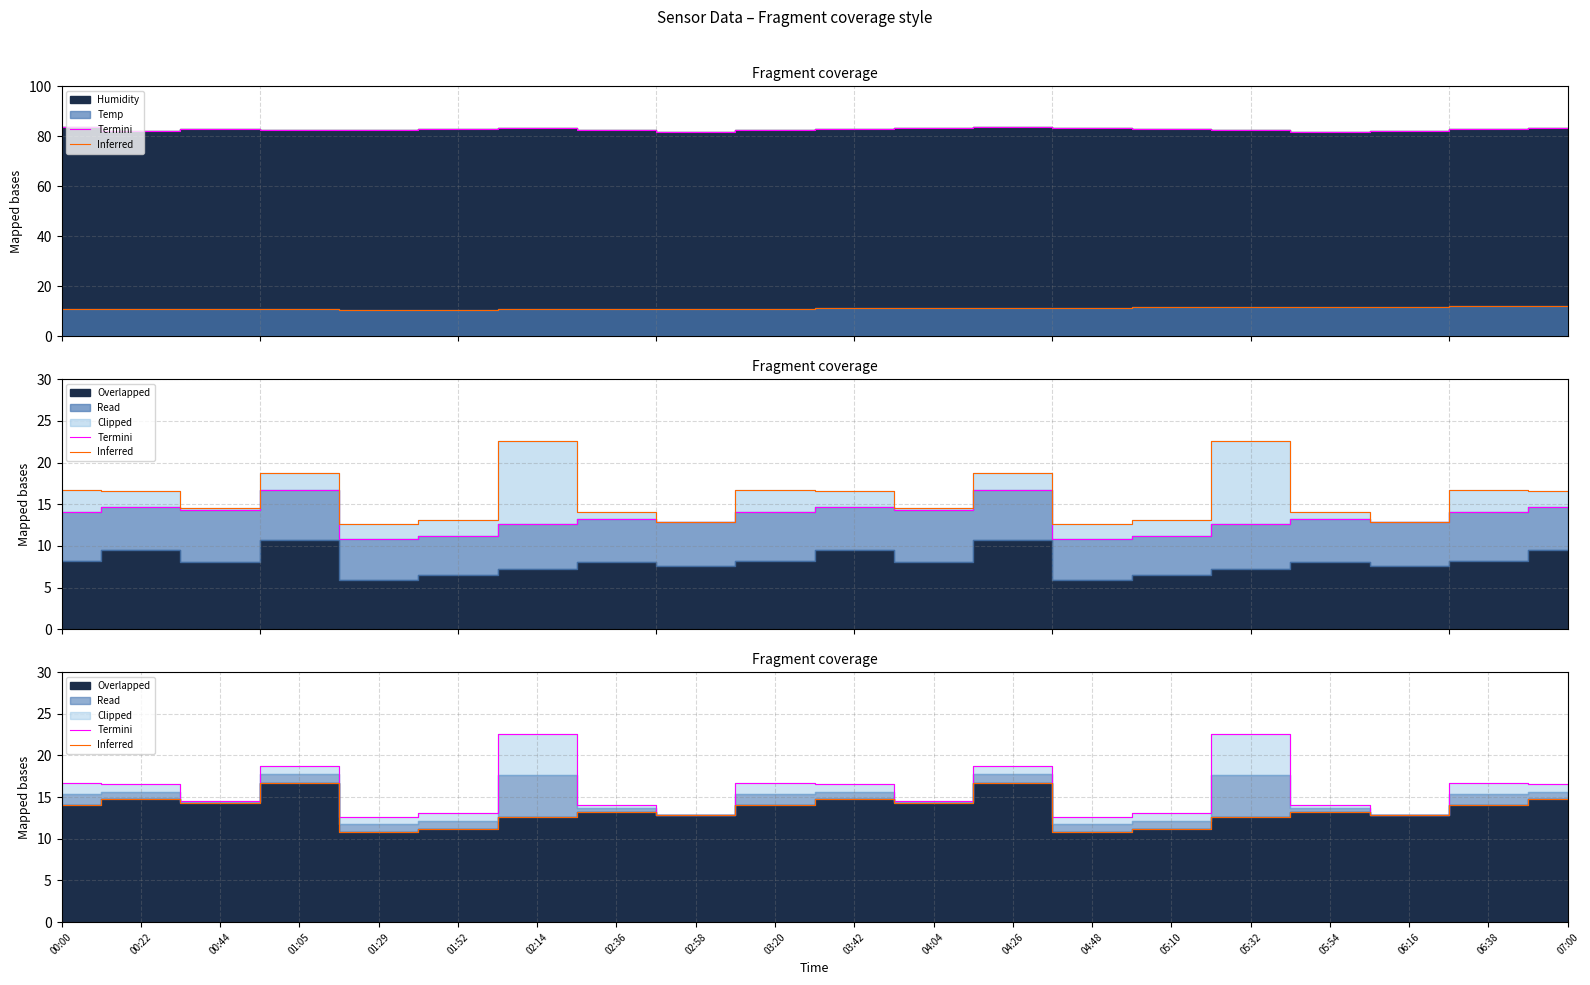

True or false: Inferred has a value of 9.8 at 03:42.

False